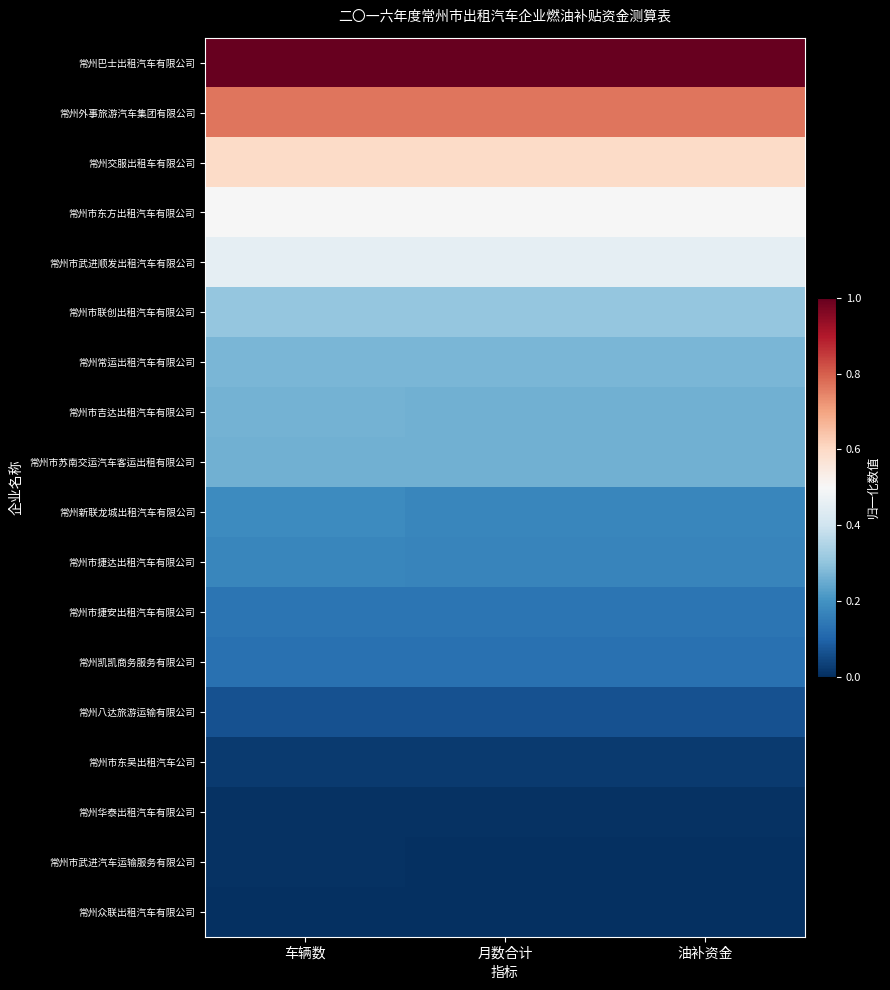

Which series has the largest range (max minus min)?

常州新联龙城出租汽车有限公司